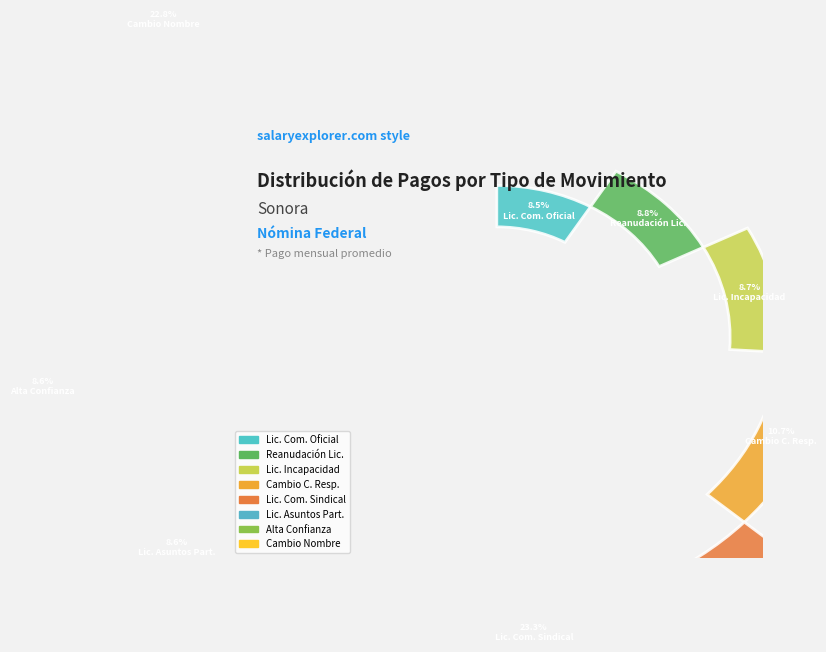

Rank the categories by value from highest to lowest.

Licencia Con Sueldo Por Comisión Sindical, Cambio De Nombre Historia, Cambio De Centro De Responsabilidad, Reanudación De Licencias Con Sueldo, Licencia Por Incapacidad Médica, Licencia Con Sueldo Por Asuntos Particulares, Alta Personal De Confianza, Licencia Con Sueldo Por Comisión Oficial